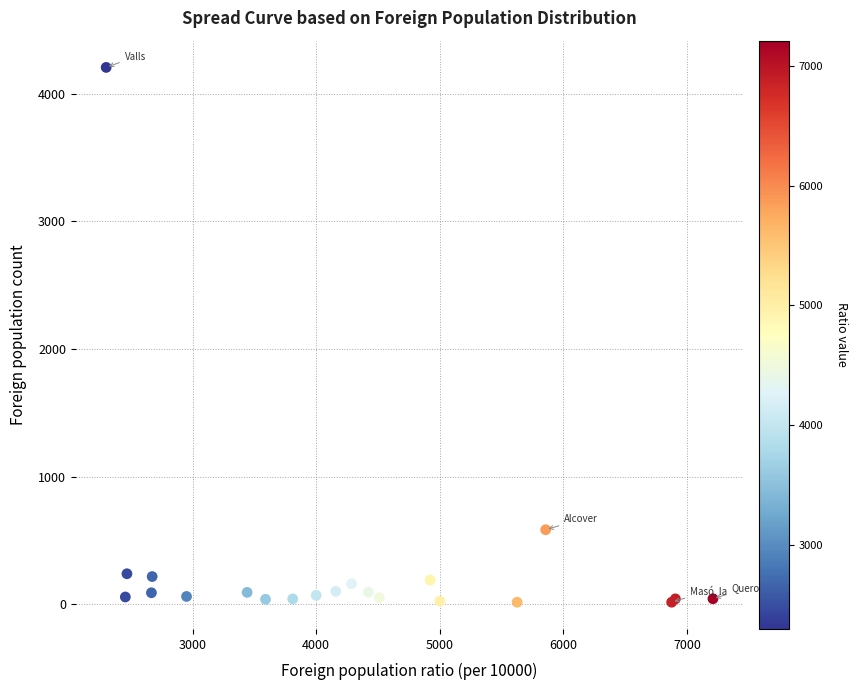

What Y value in the scatter plot is closest to 2111?

584